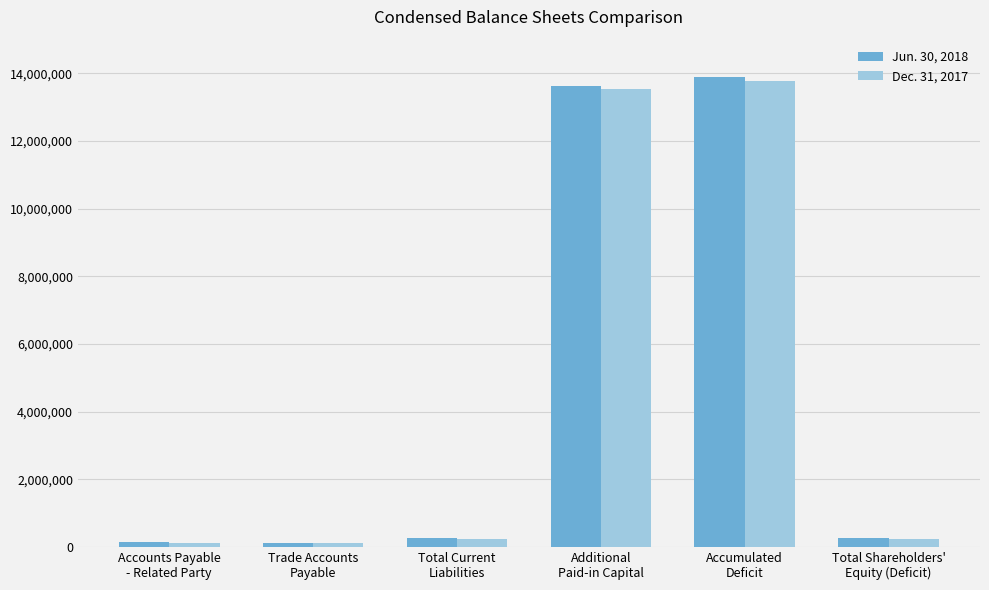

What is the greatest value displayed?

13896537